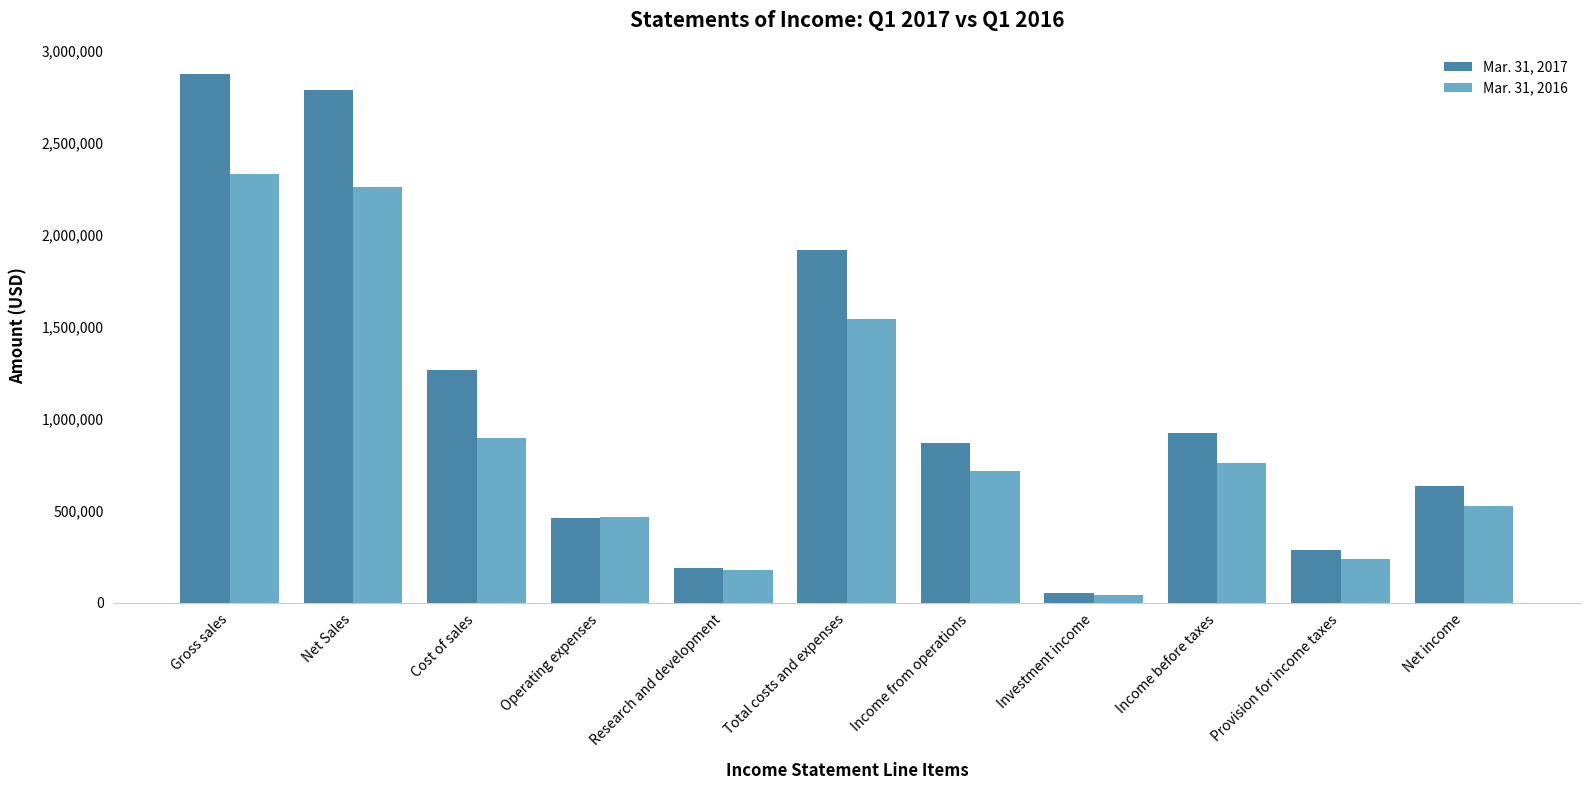

What value does the Mar. 31, 2016 series have at Provision for income taxes?

237950